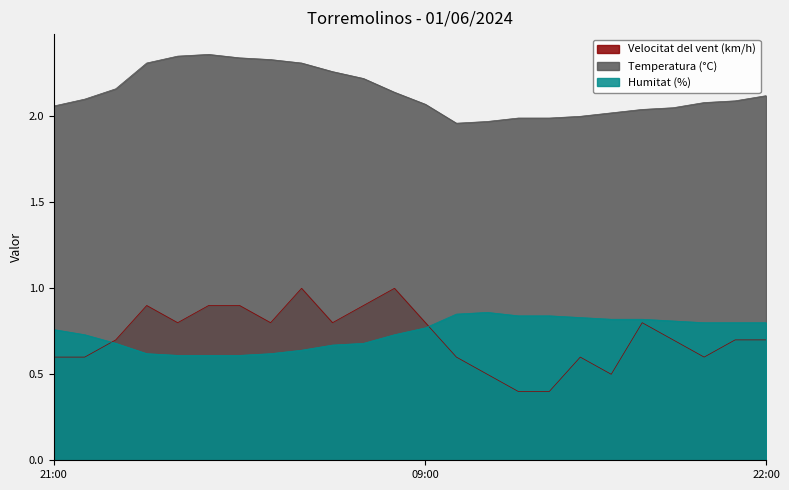

What is the label of the 20th point from the left?

02:00